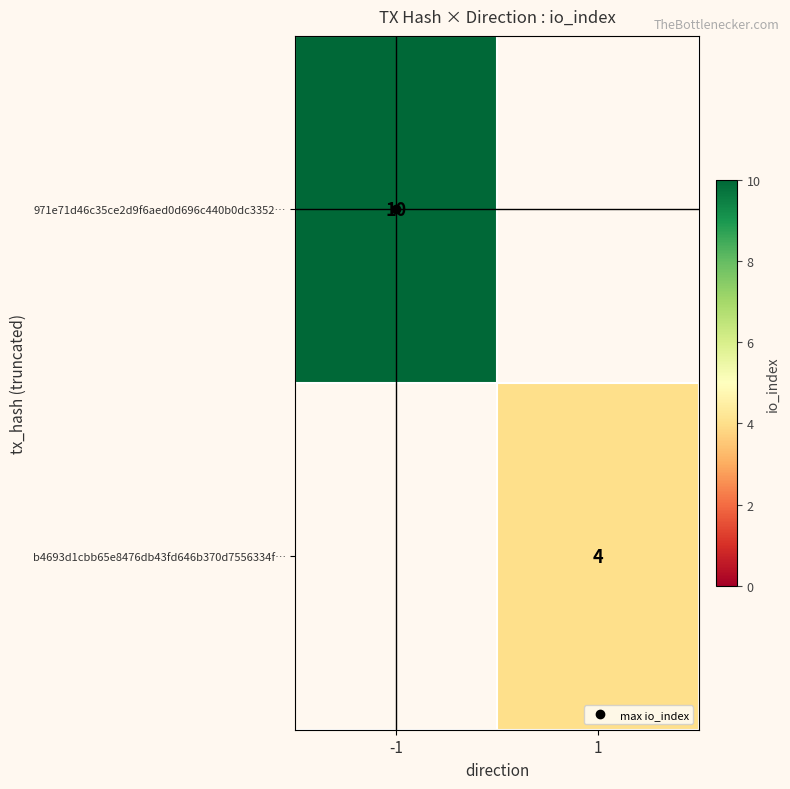

Count the number of data series in this chart.

2